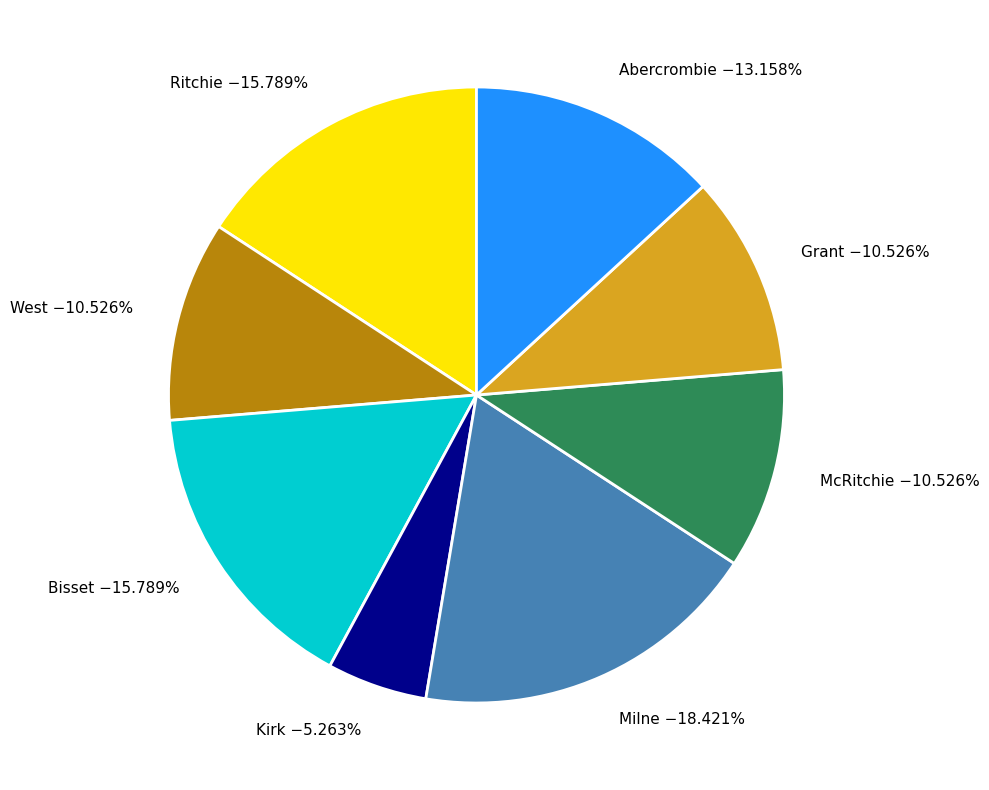

What is the total percentage of Milne and Bisset?

34.2%